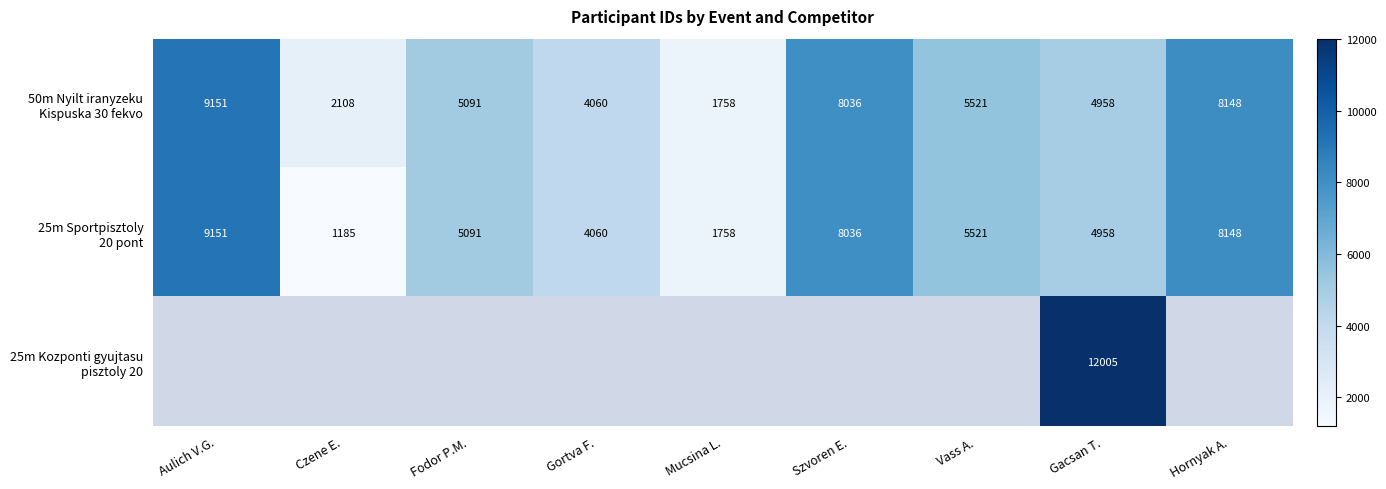

Which series has the largest total across all categories?

50m Nyilt iranyzeku Kispuska 30 fekvo